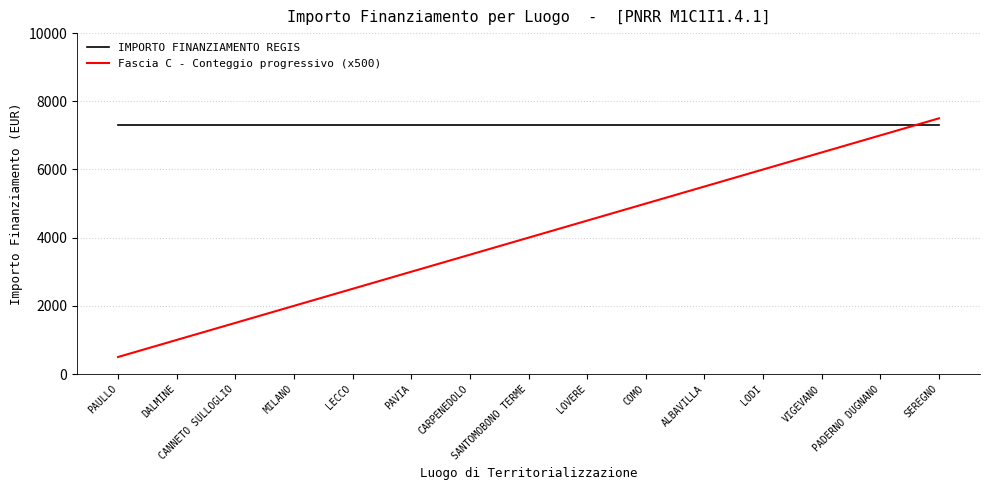

Reading left to right, transcribe all the data shown in this chart.

IMPORTO FINANZIAMENTO REGIS: 7301	7301	7301	7301	7301	7301	7301	7301	7301	7301	7301	7301	7301	7301	7301
Fascia C - Conteggio progressivo (x500): 500	1000	1500	2000	2500	3000	3500	4000	4500	5000	5500	6000	6500	7000	7500